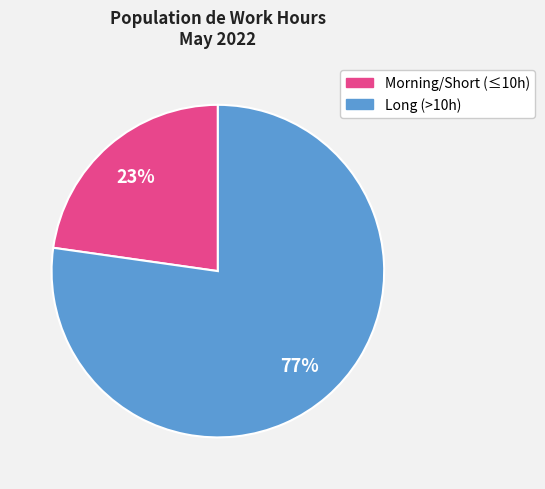

How many segments does this pie chart have?

2